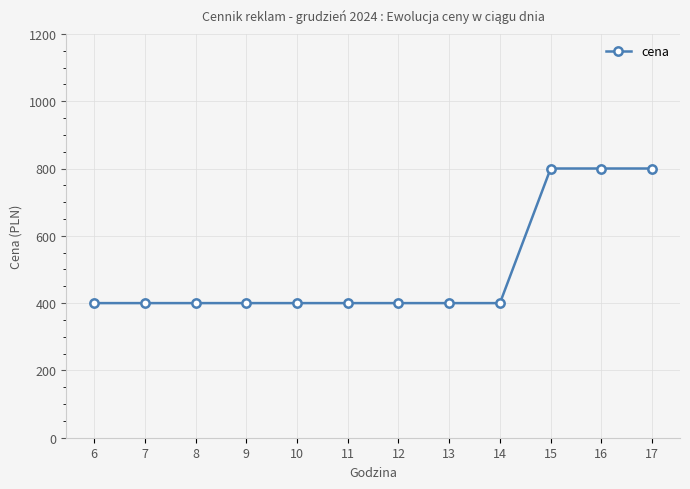

Approximately how many times larger is the value at 15 compared to 12?

2.0